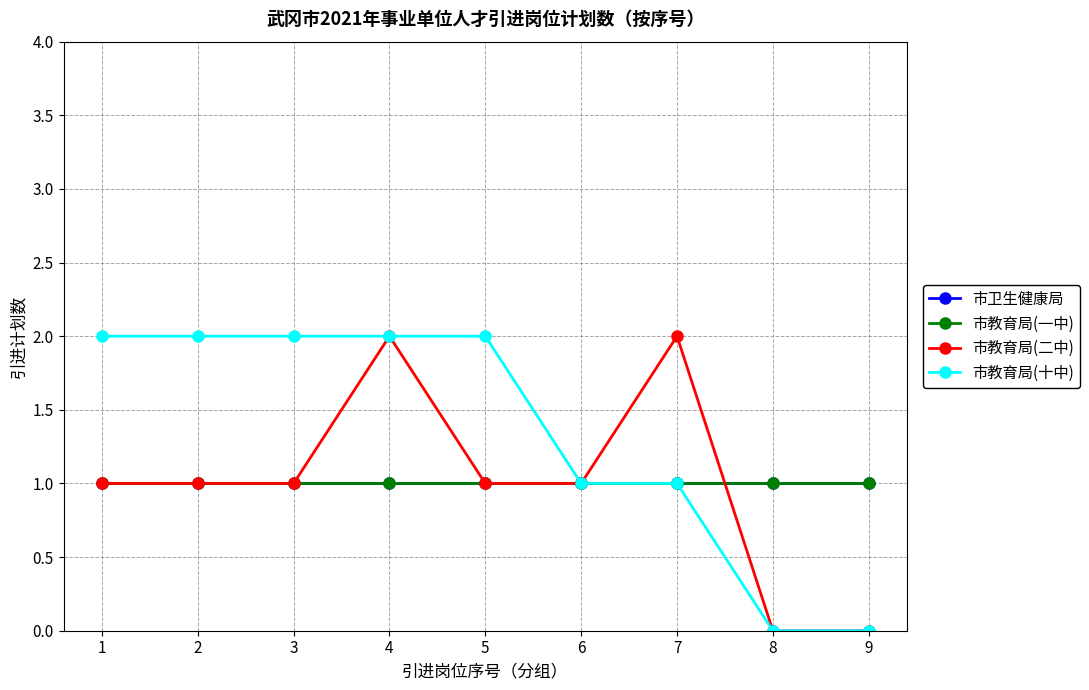

Does the chart have visible grid lines?

Yes